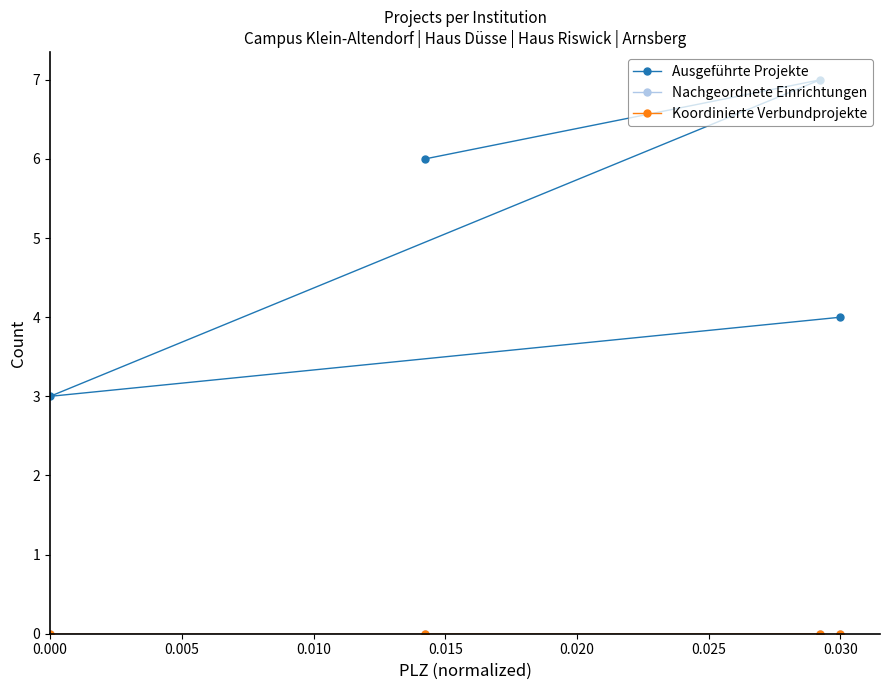

Rank the series by their maximum value, from lowest to highest.

Nachgeordnete Einrichtungen, Koordinierte Verbundprojekte, Ausgeführte Projekte